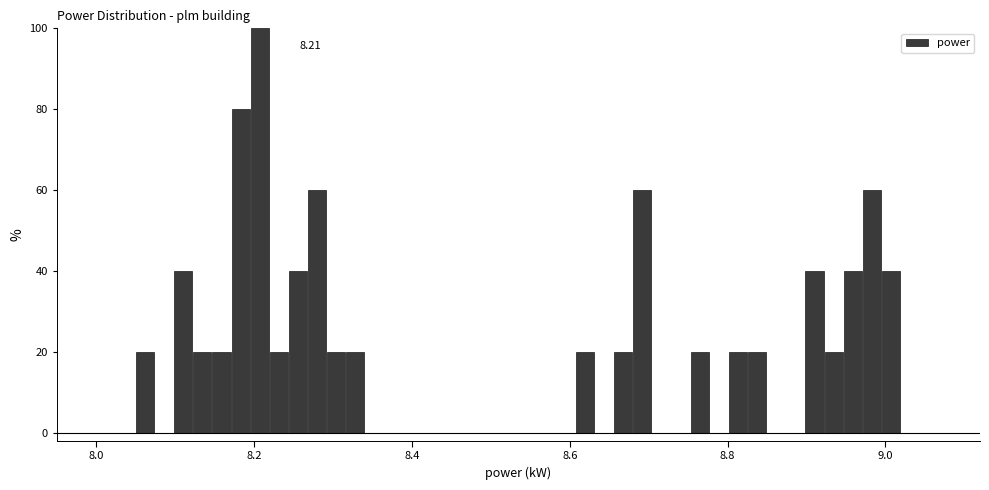

Read against the x-axis, roughly where is the centre of the tallest bar?

8.20